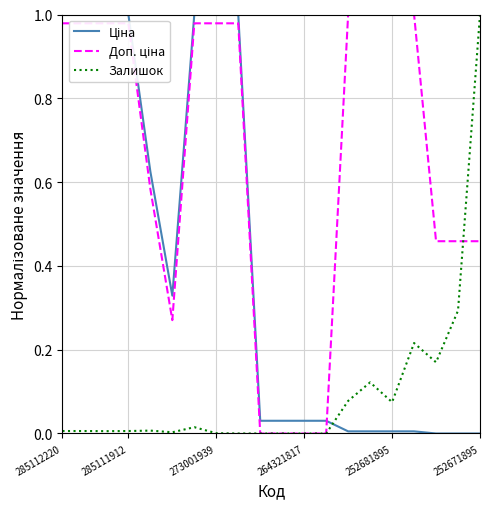

Is this an area chart (filled region under the line)?

No